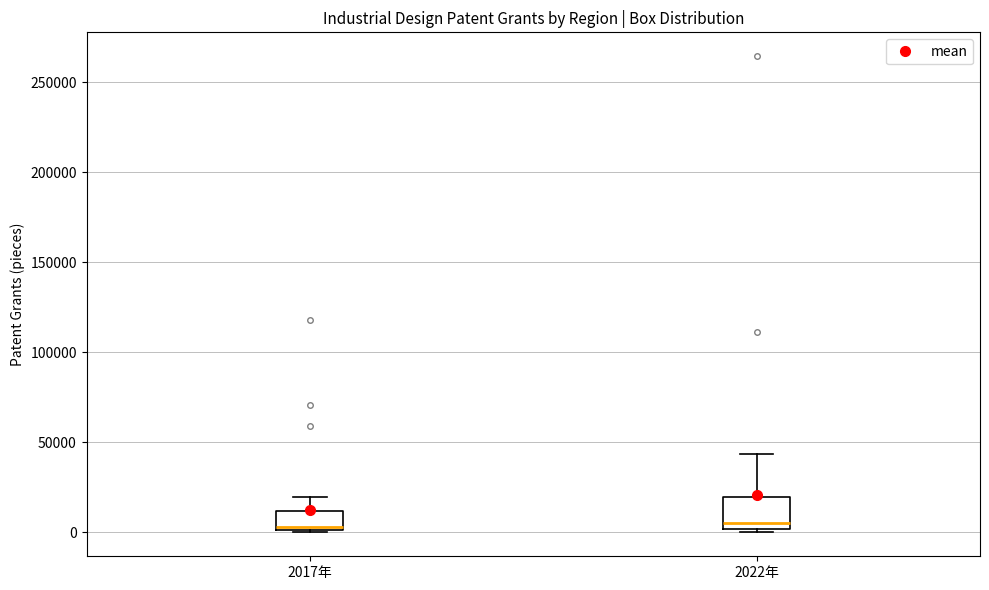

Reading left to right, read every box against the y-axis: the position of its median line, the range the box covers, and the ends of its whiskers. The values are not printed on the chart, so give them approximately, as read against the axis.

2017年: median 5000, box 0 to 10000, whiskers 0 to 20000
2022年: median 5000, box 0 to 20000, whiskers 0 (just below the box's lower edge) to 45000